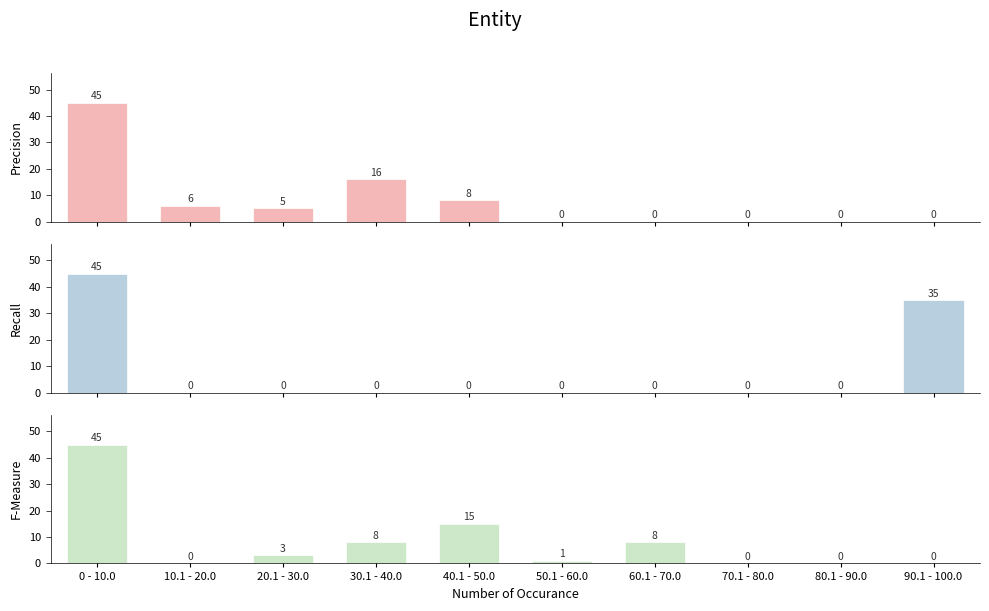

What is the difference between the maximum and minimum values in the F-Measure series?

45